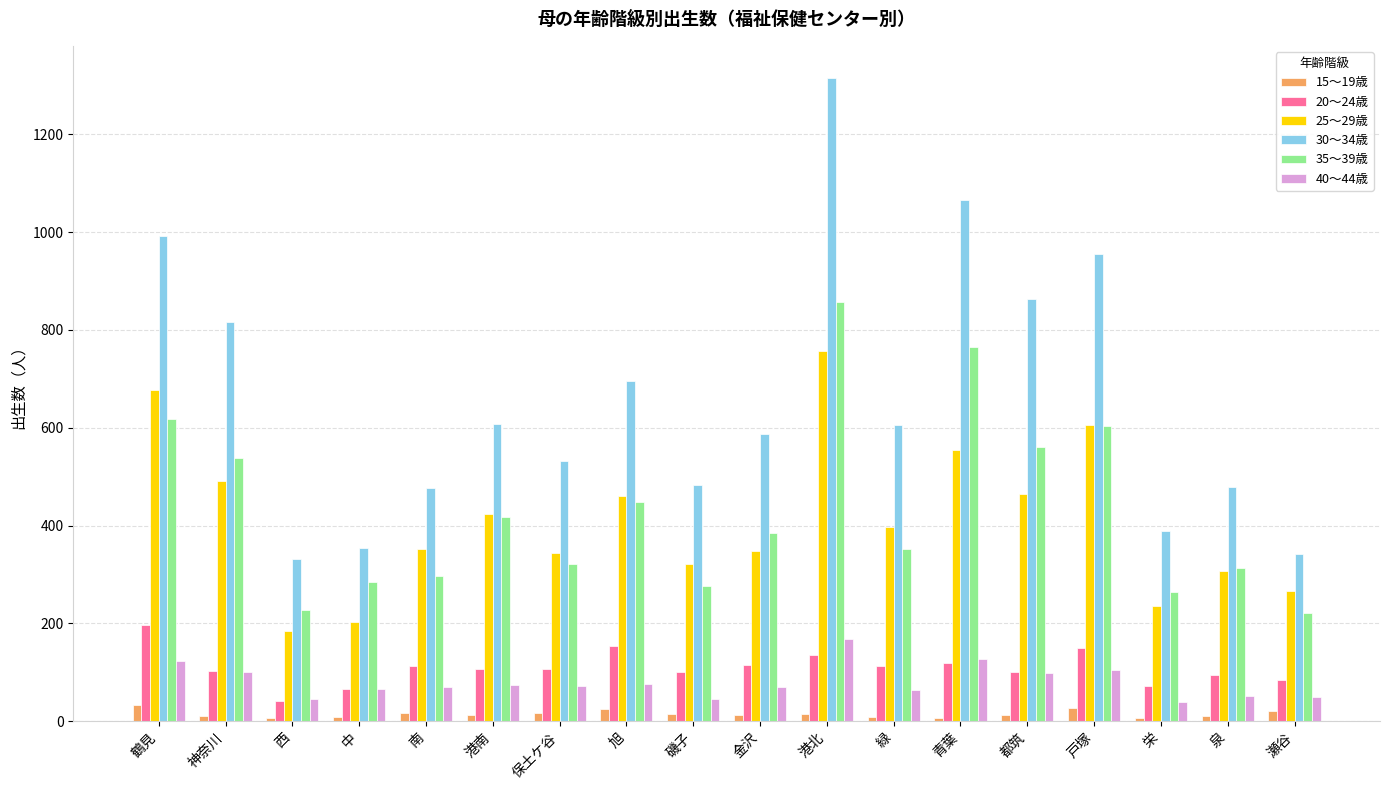

The value of 20～24歳 at 緑 is 164. True or false?

False